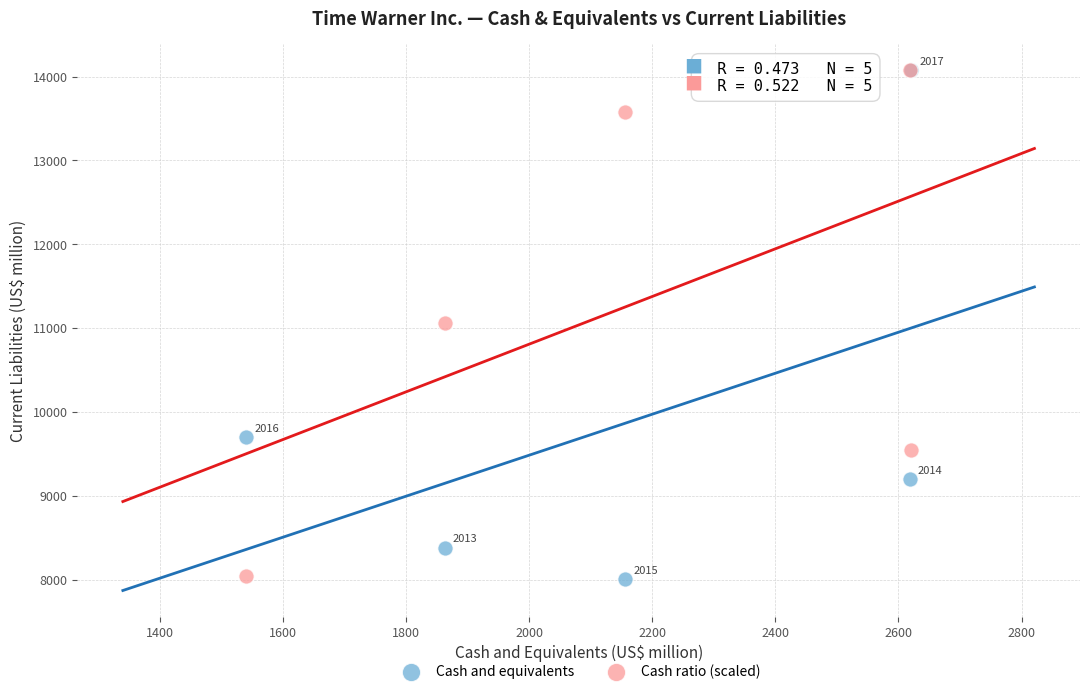

Across all series, what Y value is closest to 11039?

11060.5